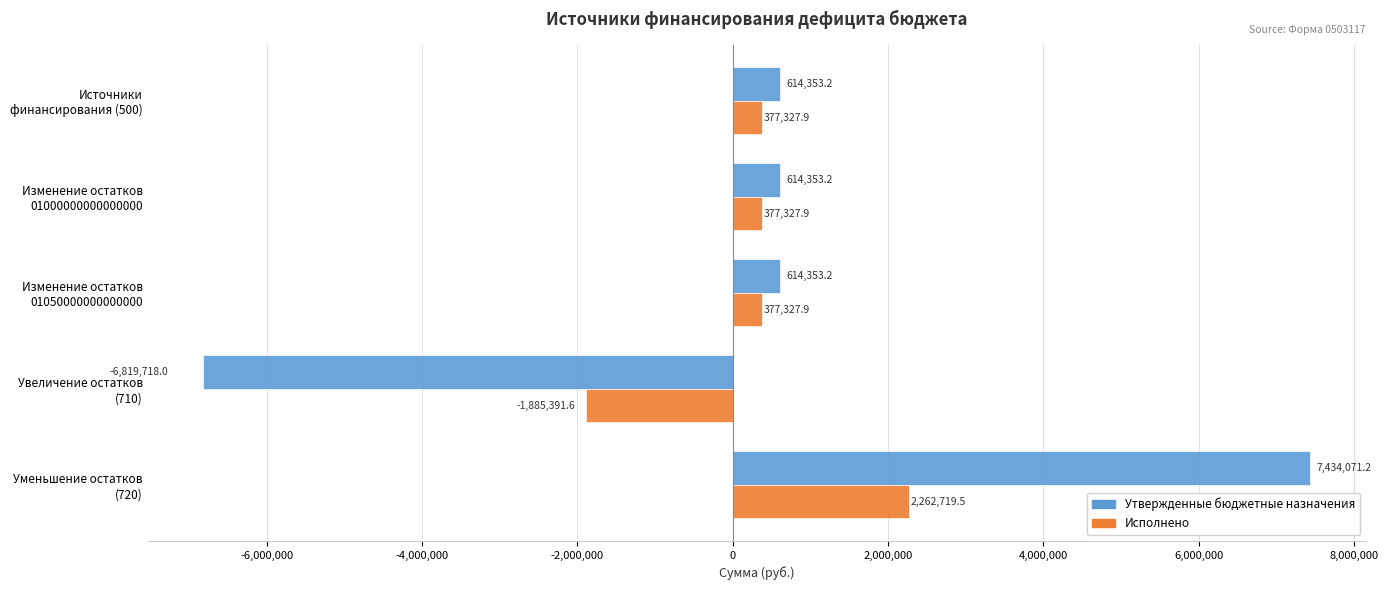

Which series has the largest total across all categories?

Утвержденные бюджетные назначения